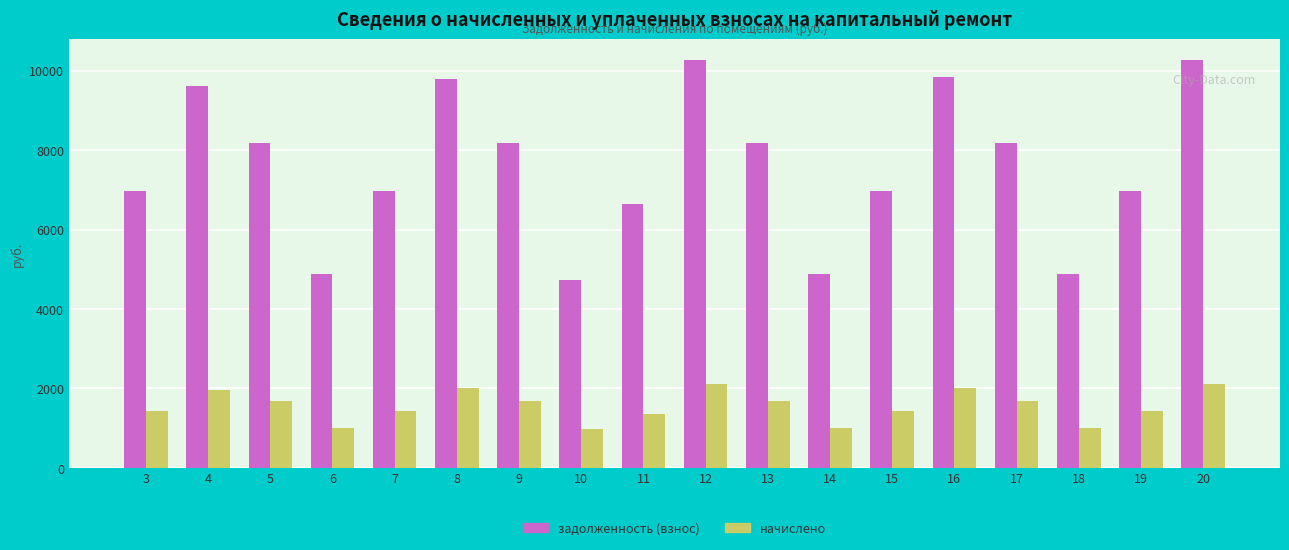

What is the value of the начислено bar at the 10th from the left?

2109.9